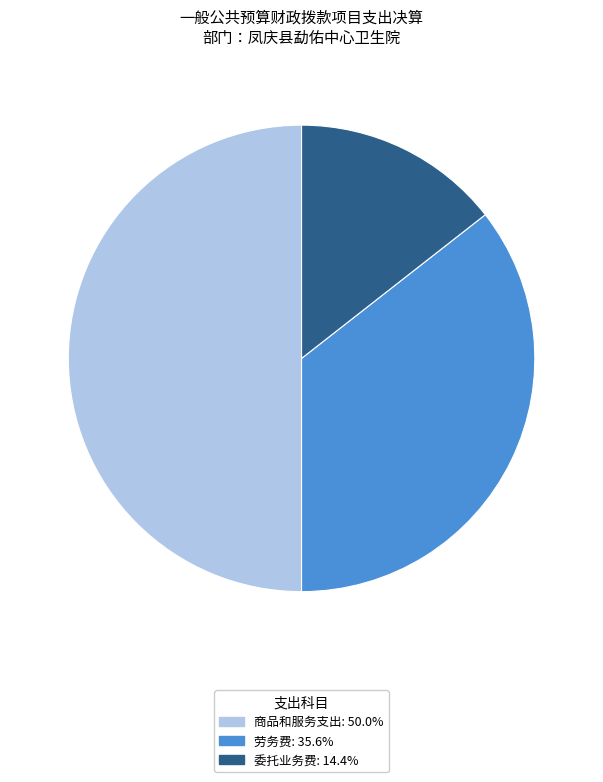

Is the sum of 商品和服务支出 and 委托业务费 greater than half?

Yes